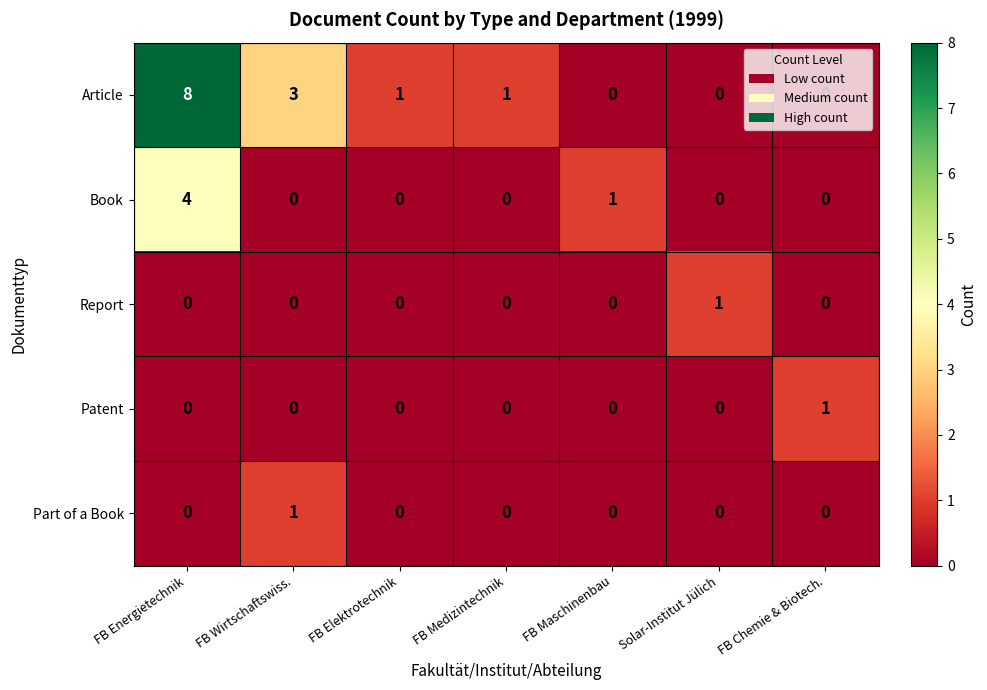

What is the greatest value displayed?

8